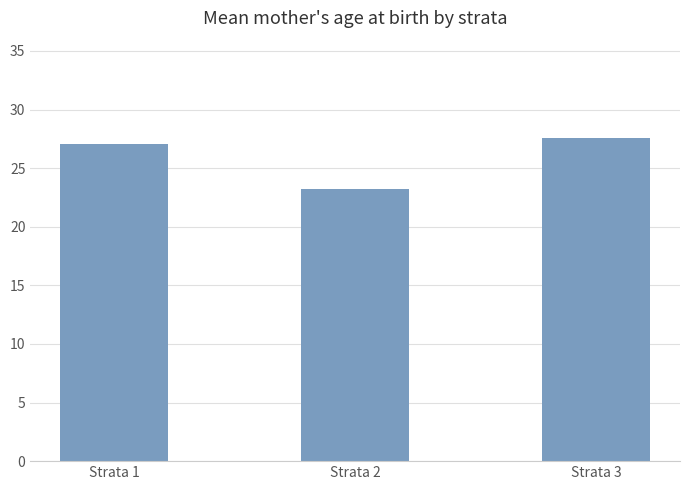

Reading left to right, what are all the values shown in this chart?

27.1	23.2	27.6